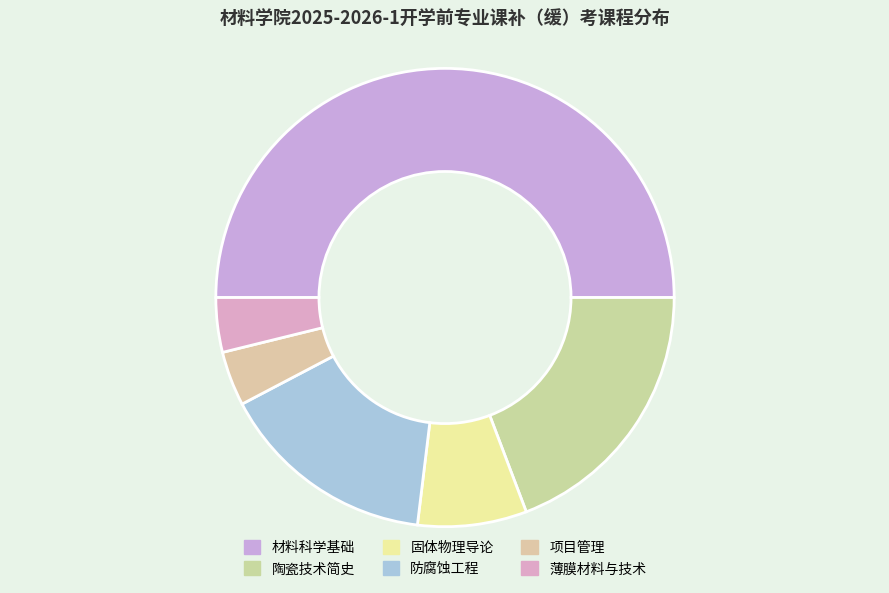

What is the change in value from 固体物理导论 to 薄膜材料与技术?

-1